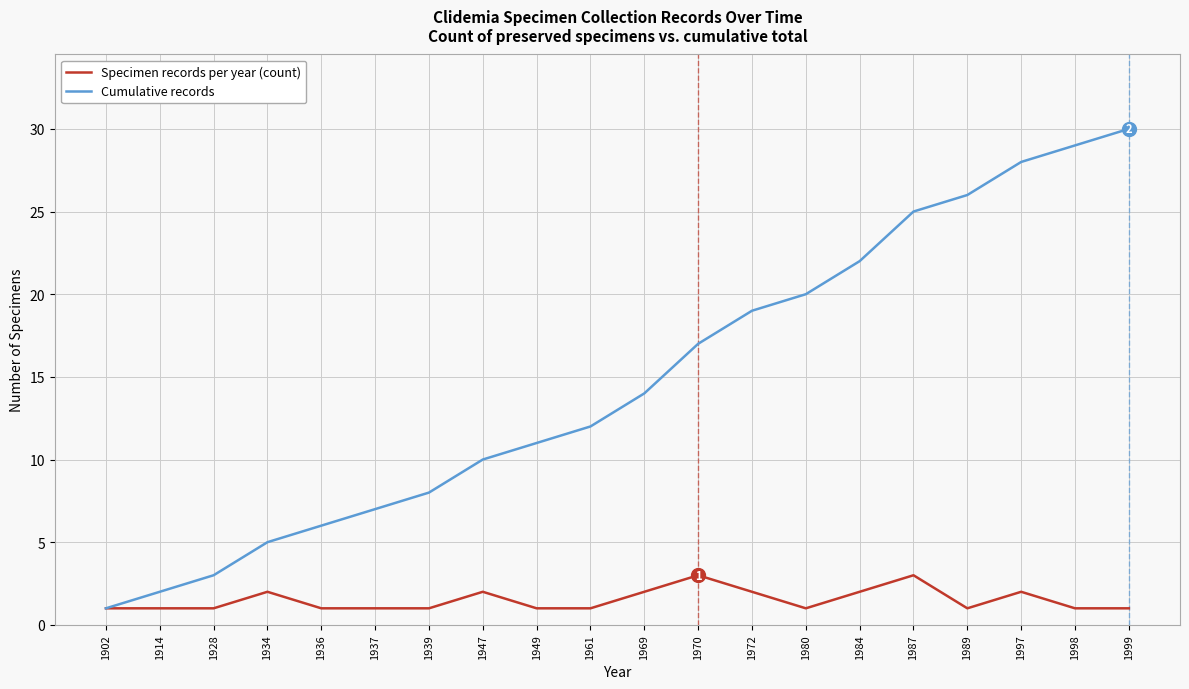

The Cumulative records series shows 5 at 1939. True or false?

False